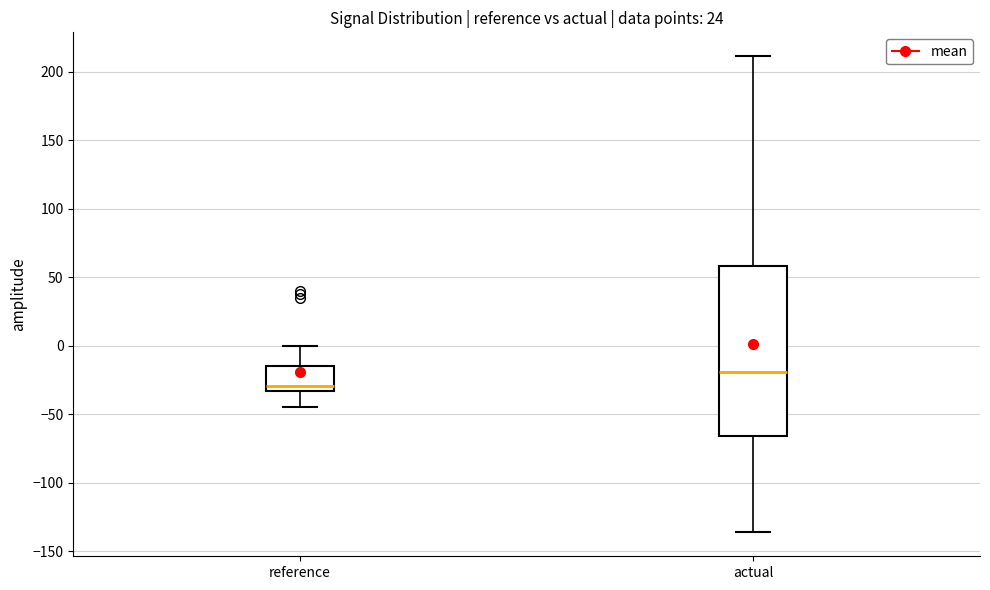

Which box has the highest median line?

actual